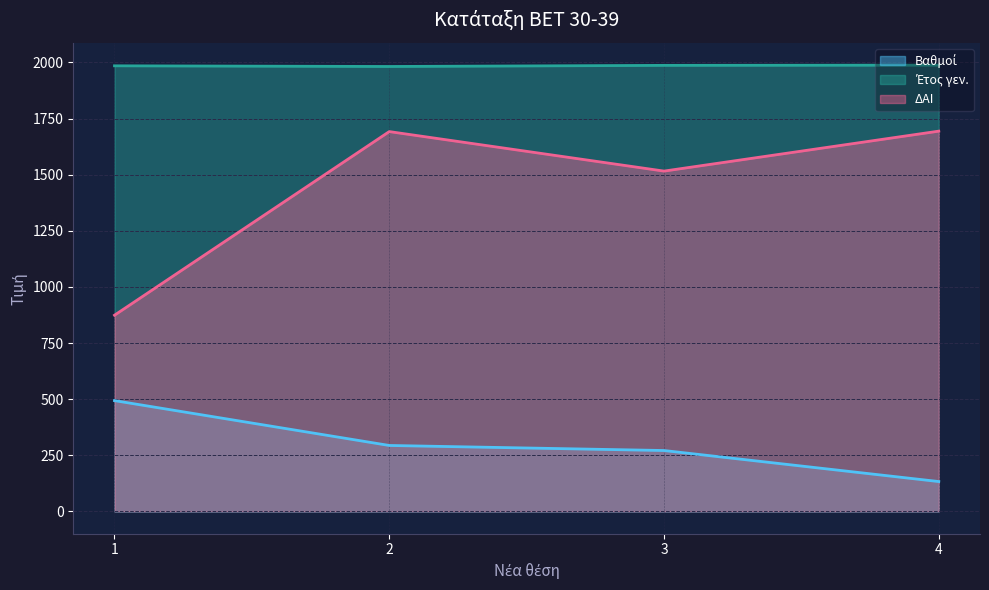

True or false: ΔΑΙ and Έτος γεν. cross at least once.

False